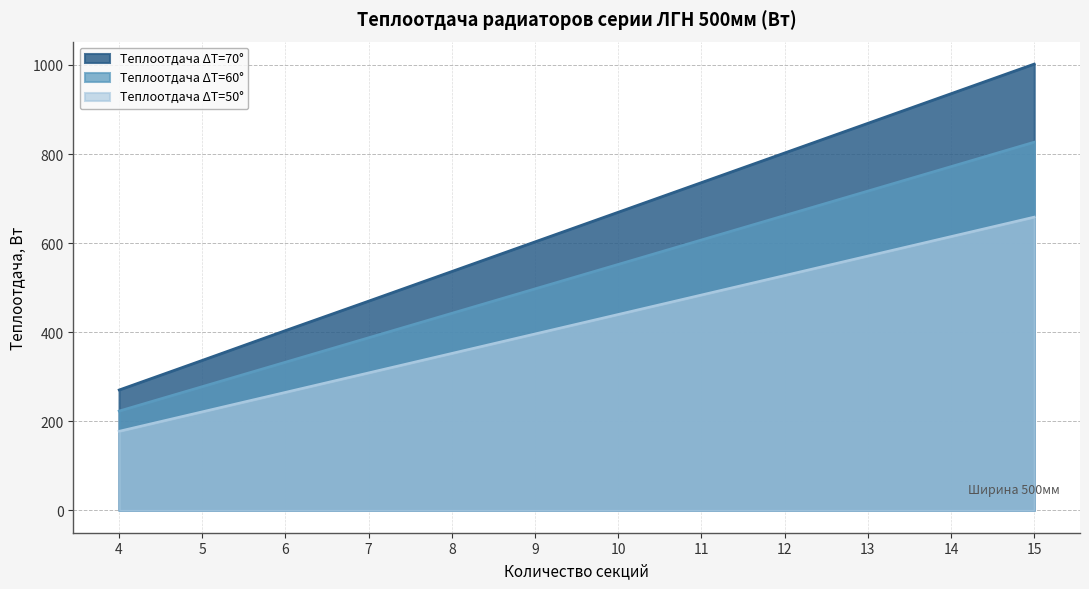

What is the sum of the Теплоотдача ΔT=60° values at 14 and 13?

1489.2